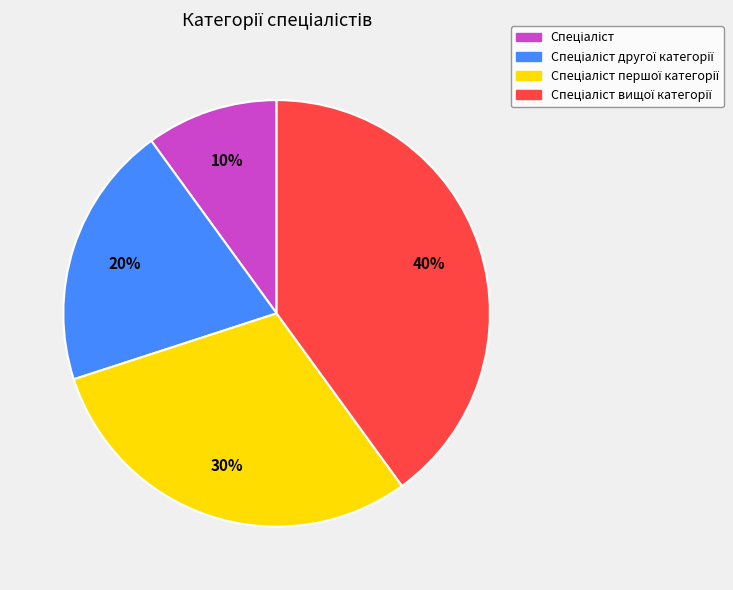

How many segments does this pie chart have?

4